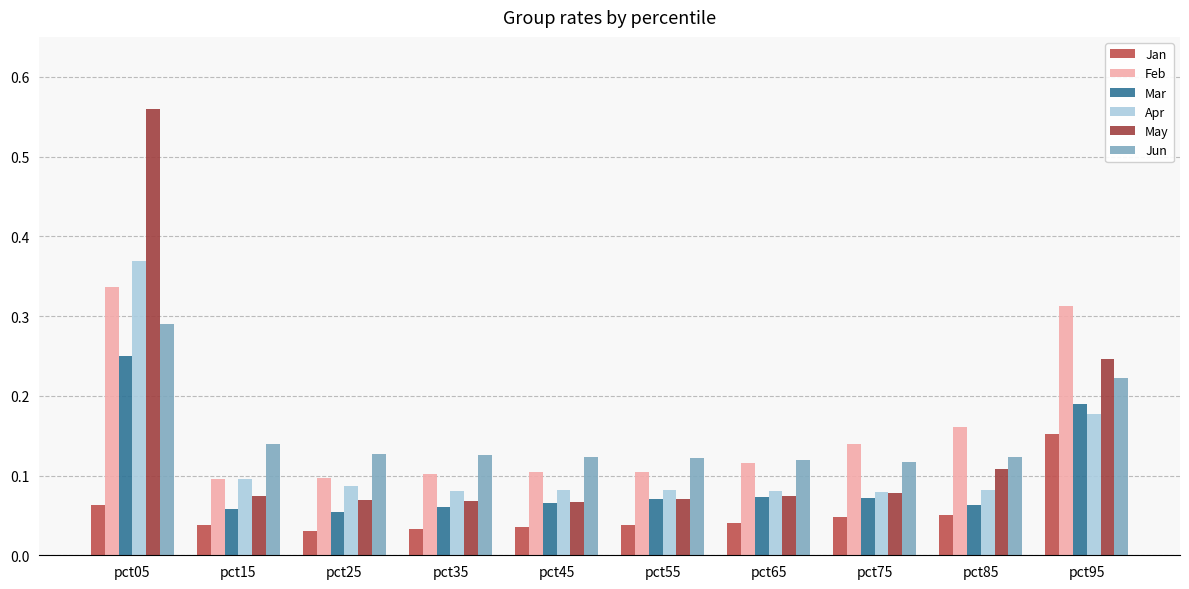

What are all the series names shown in the legend?

Jan, Feb, Mar, Apr, May, Jun